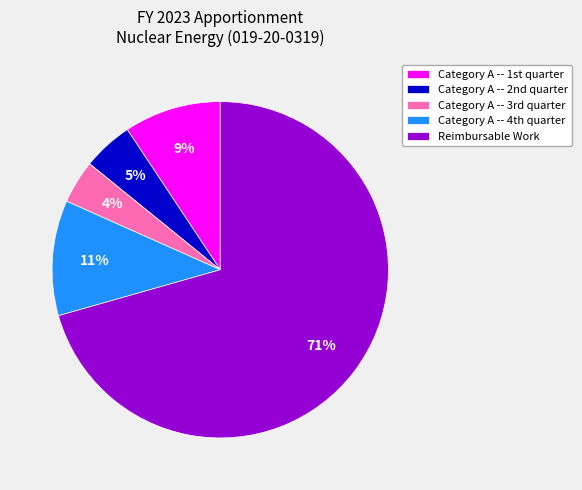

How many segments does this pie chart have?

5